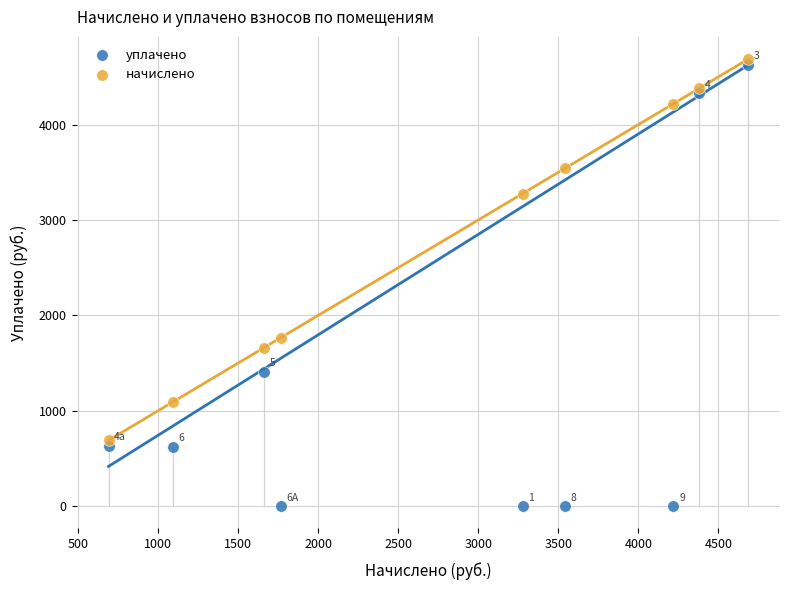

In the начислено series, what Y value is closest to 2687?

3276.4